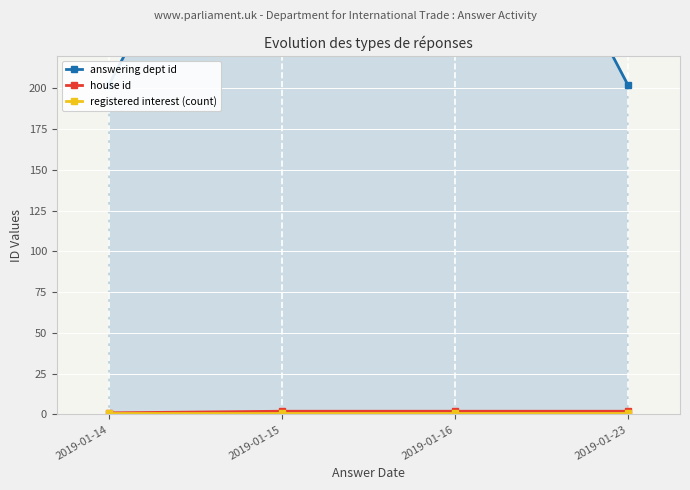

Which has a higher value, 2019-01-16 or 2019-01-23?

2019-01-16